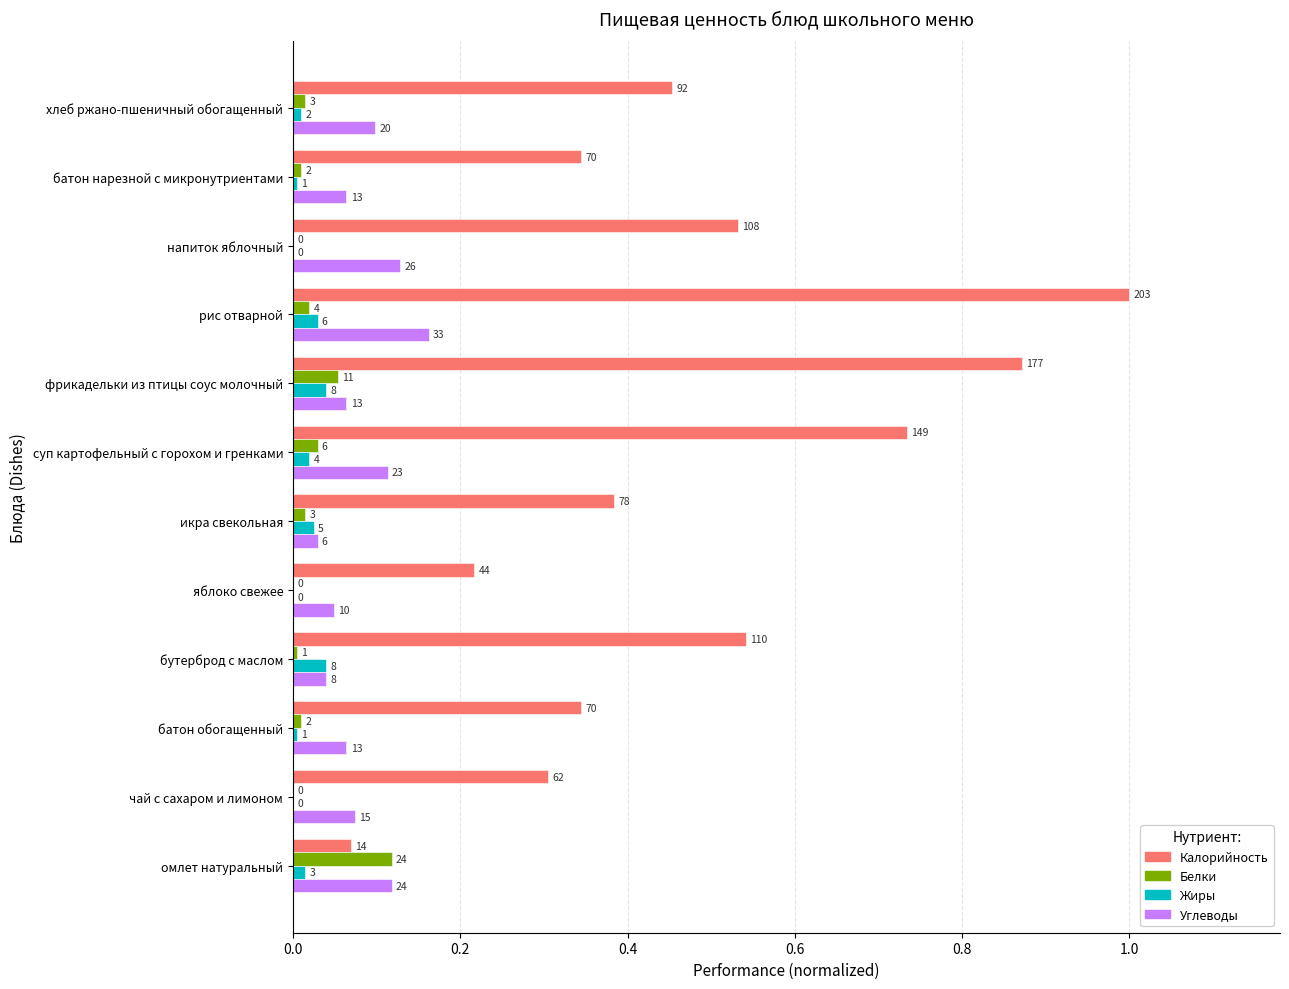

What are all the series names shown in the legend?

Калорийность, Белки, Жиры, Углеводы